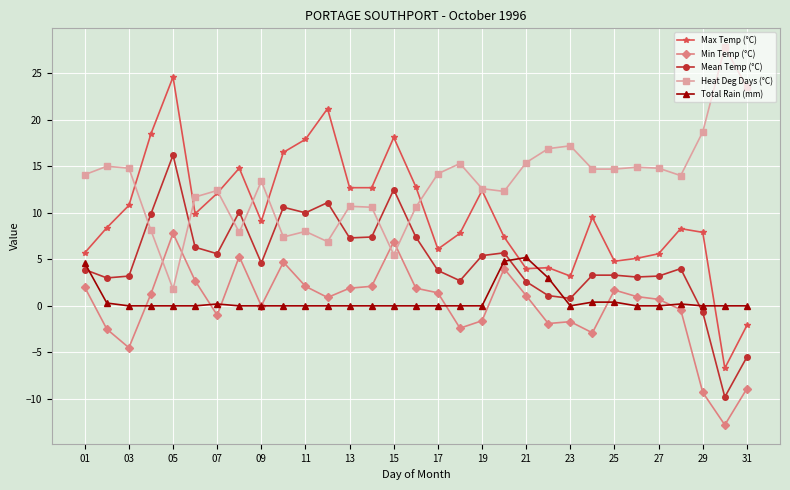

At how many categories does at least one series exceed 2?

31